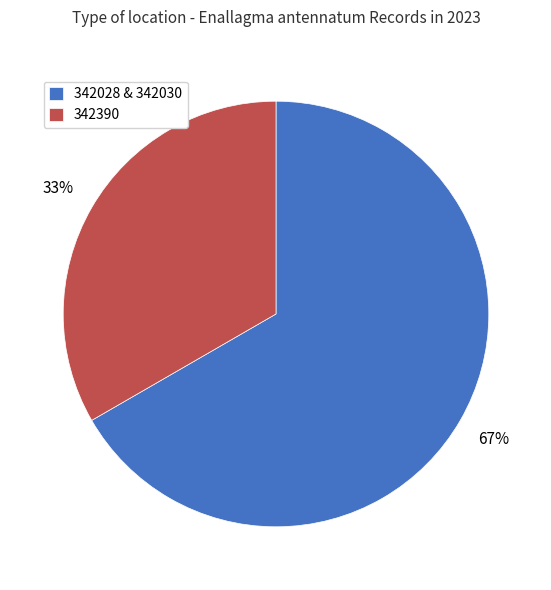

Which category has the smallest portion of the pie?

342390